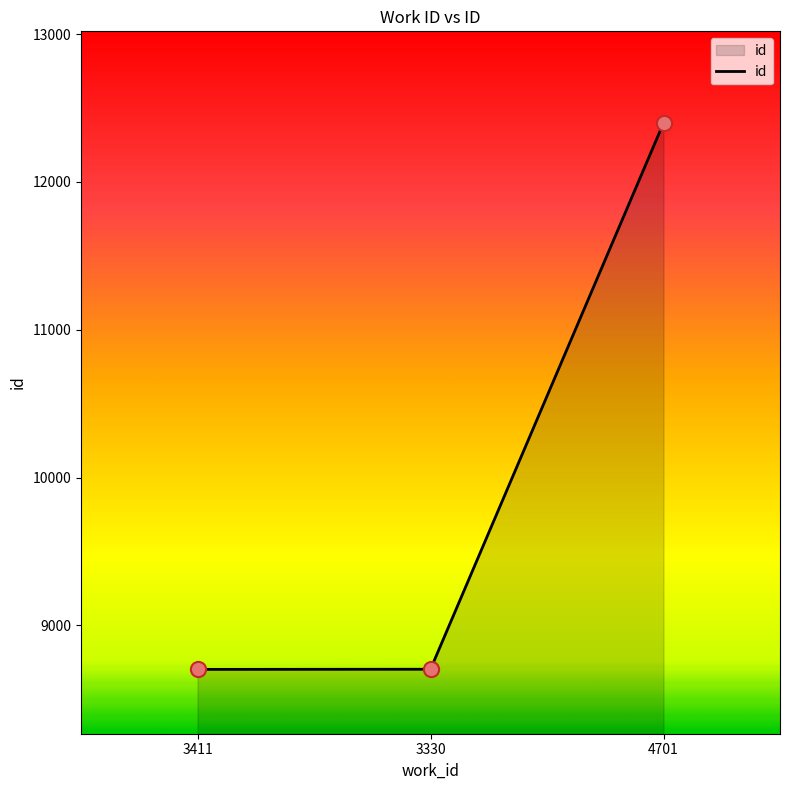

What is the ratio of the value at 3330 to the value at 3411?

1.0